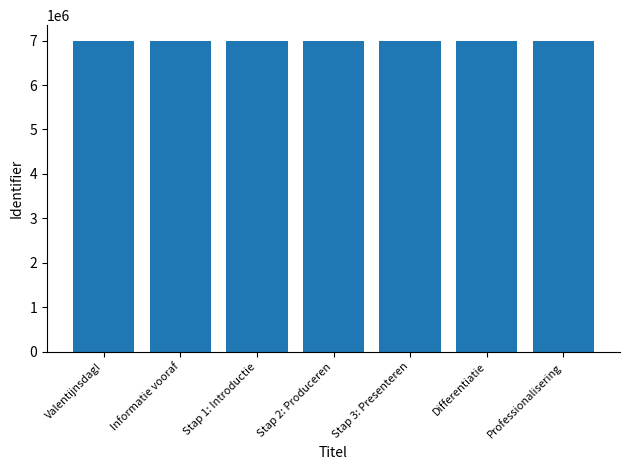

How many data points are less than 6997595?

3